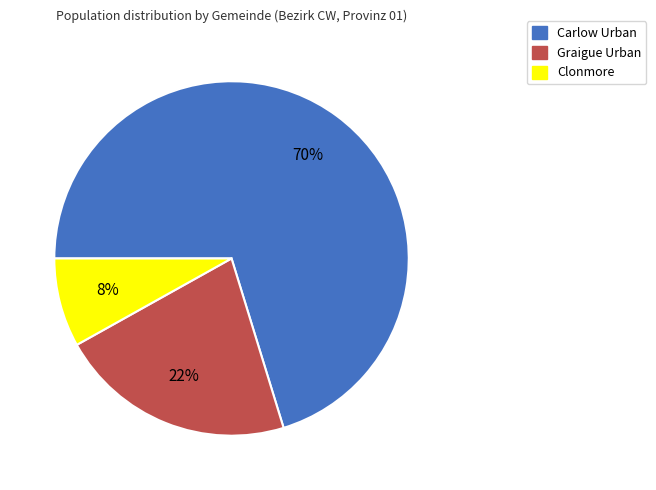

Is it true that Graigue Urban is 35% of the pie?

False